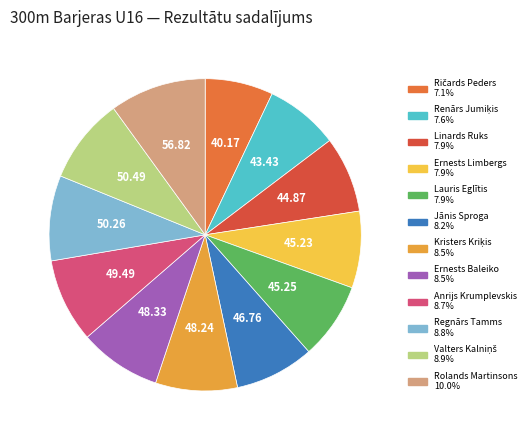

What is the change in value from Lauris Eglītis to Regnārs Tamms?

+5.0